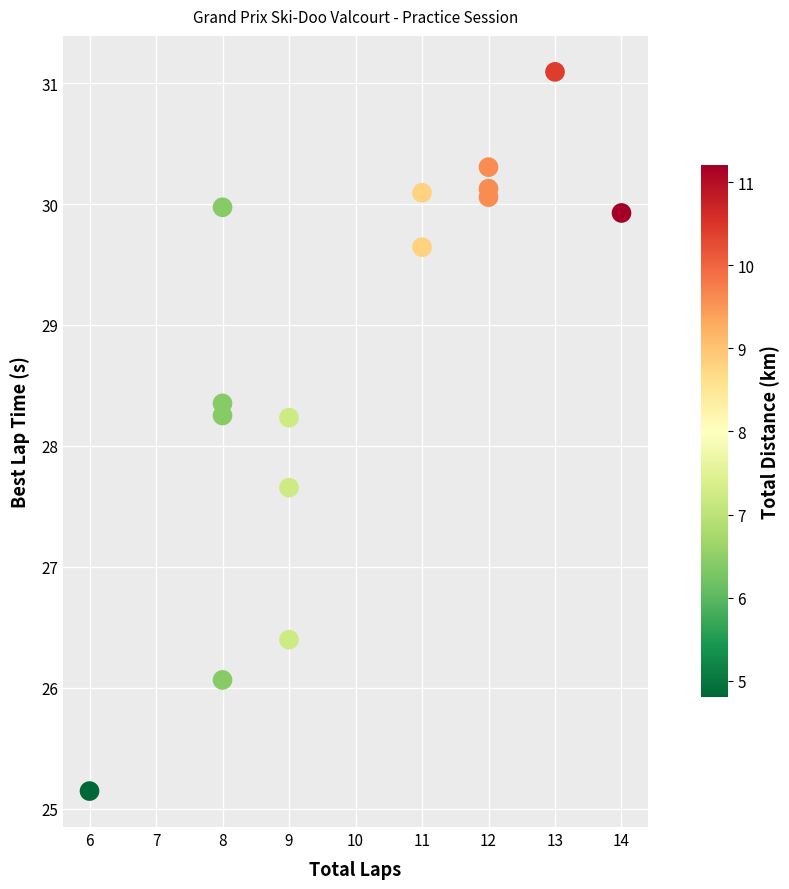

What is the range of Y values (max minus min)?

5.9